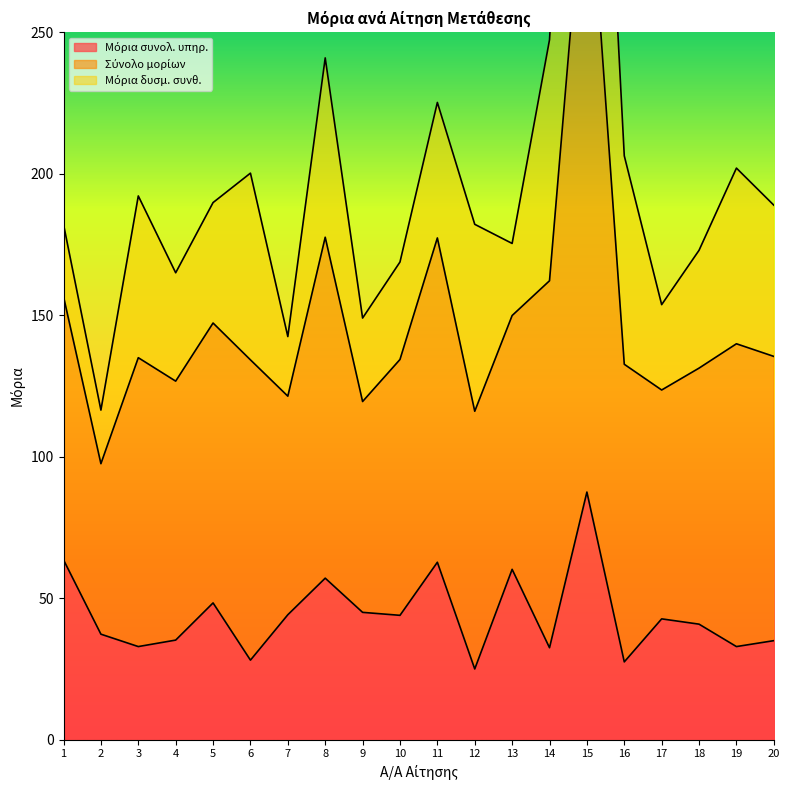

What is the value of the Μόρια συνολ. υπηρ. point at the 14th from the left?

32.5